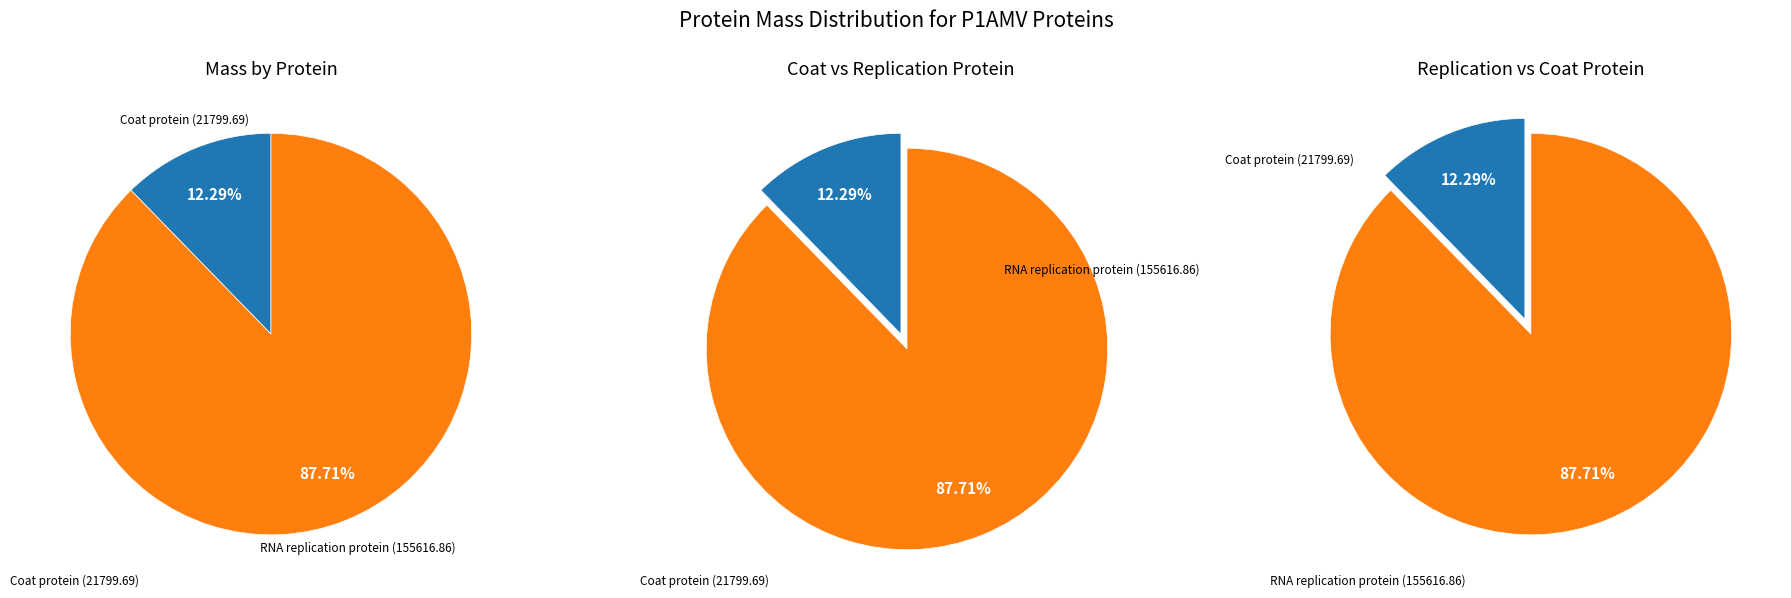

Is it true that sp|Q07506|CAPSD_P1AMV Coat protein is 12% of the pie?

True